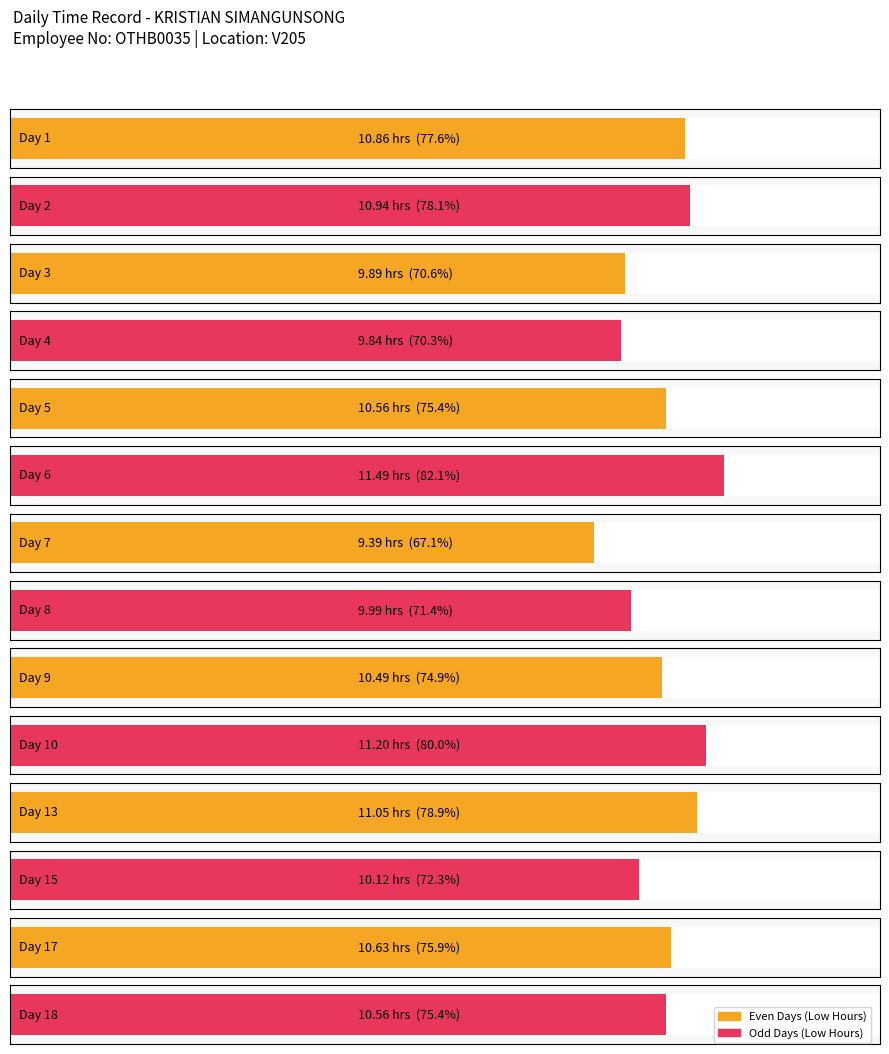

Reading left to right, extract all data points from this chart.

10.9	10.9	9.9	9.8	10.6	11.5	9.4	10.0	10.5	11.2	11.1	10.1	10.6	10.6